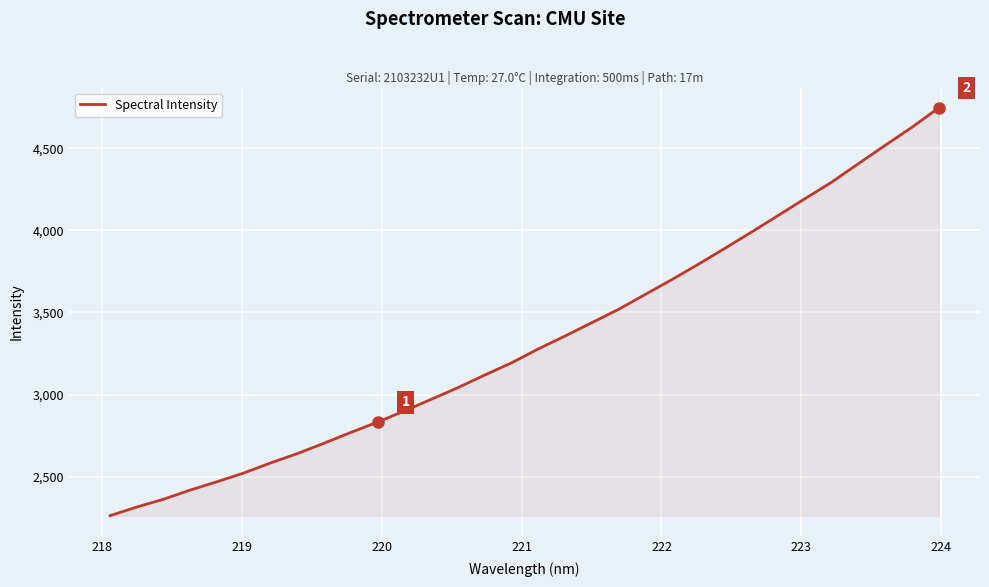

What is the difference between the maximum and minimum values?

2482.1